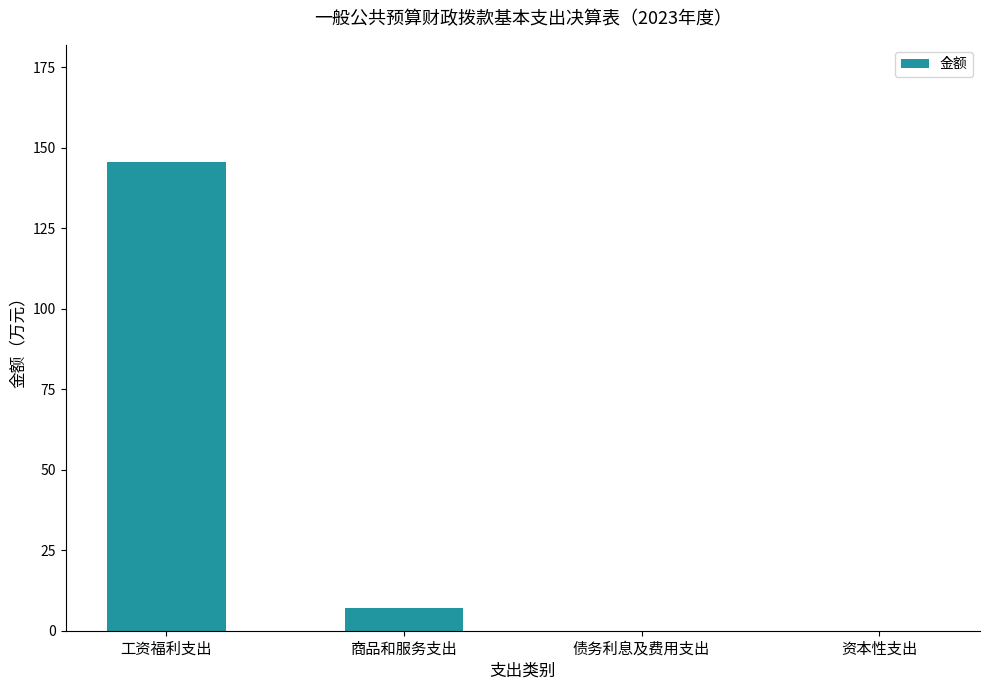

Reading right to left, transcribe all the data shown in this chart.

资本性支出=0.0	债务利息及费用支出=0.0	商品和服务支出=7.2	工资福利支出=145.6